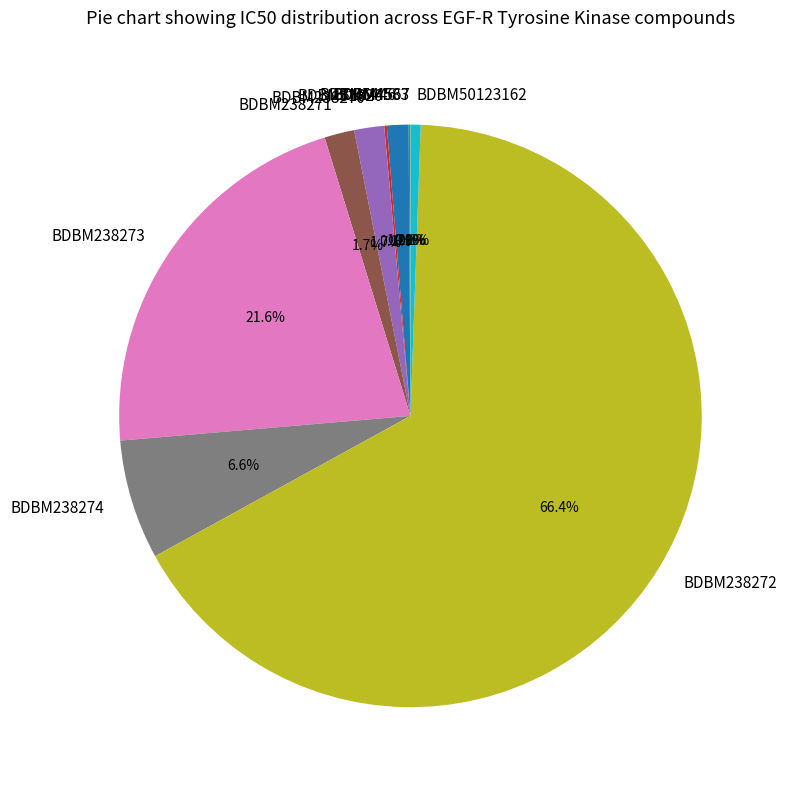

To the nearest percent, what is the combined percentage of BDBM238270 and BDBM238273?

23%